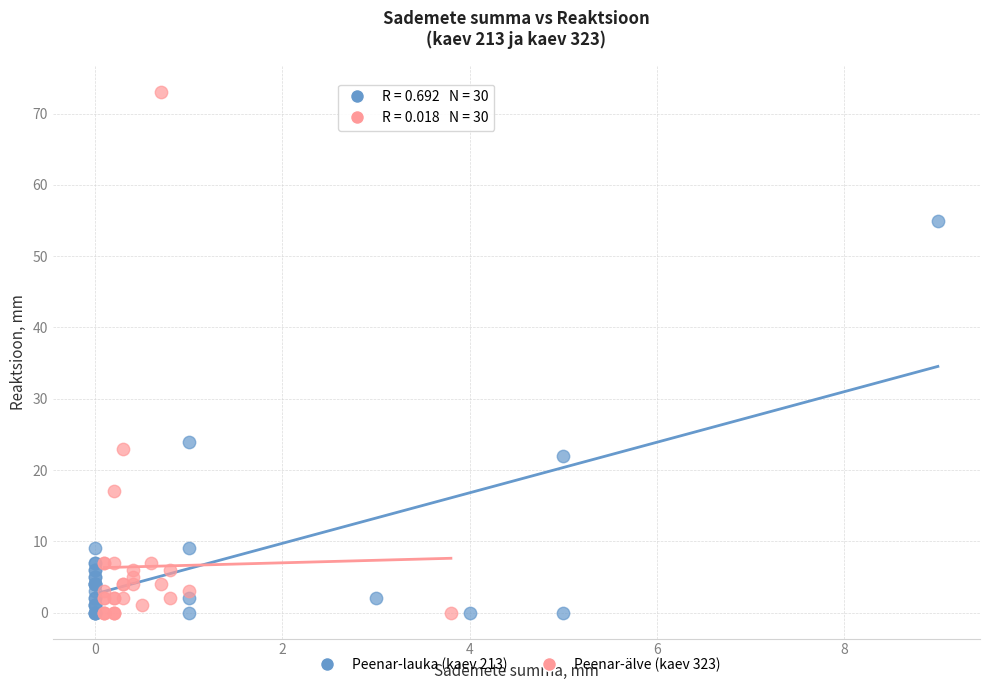

What are all the series names shown in the legend?

Peenar-lauka (kaev 213), Peenar-älve (kaev 323)